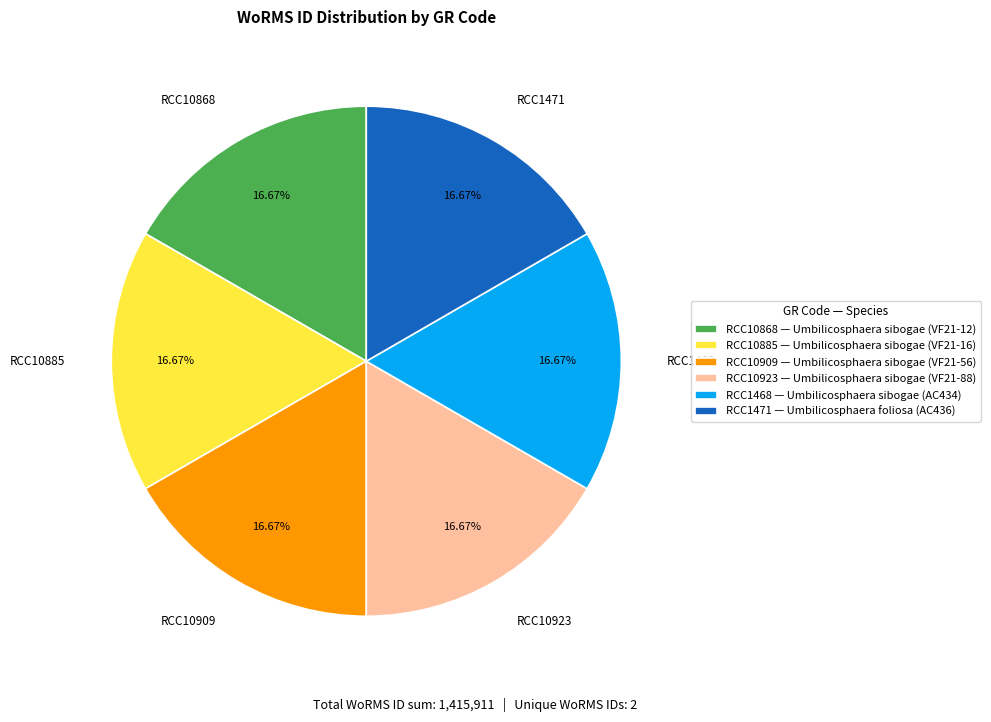

Is there a majority slice in this chart?

No